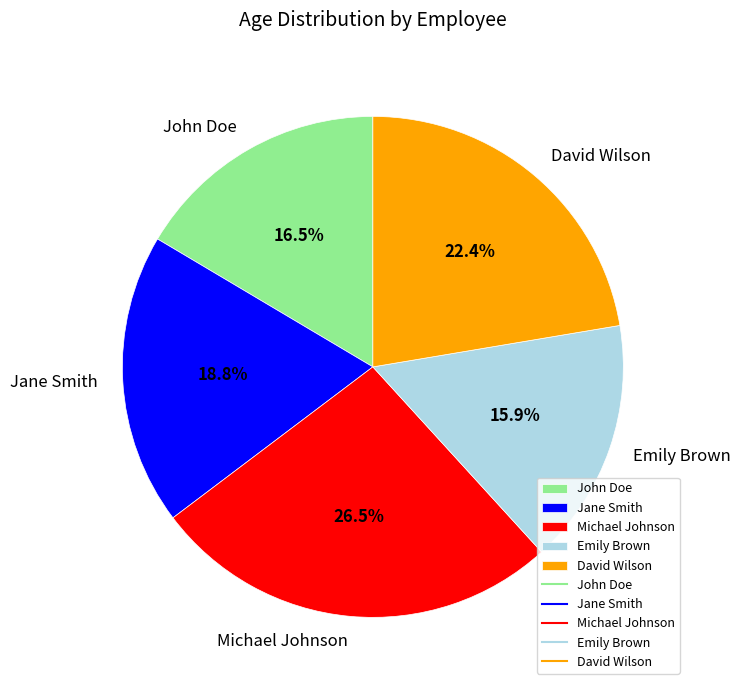

To the nearest percent, what is the average slice percentage?

20%